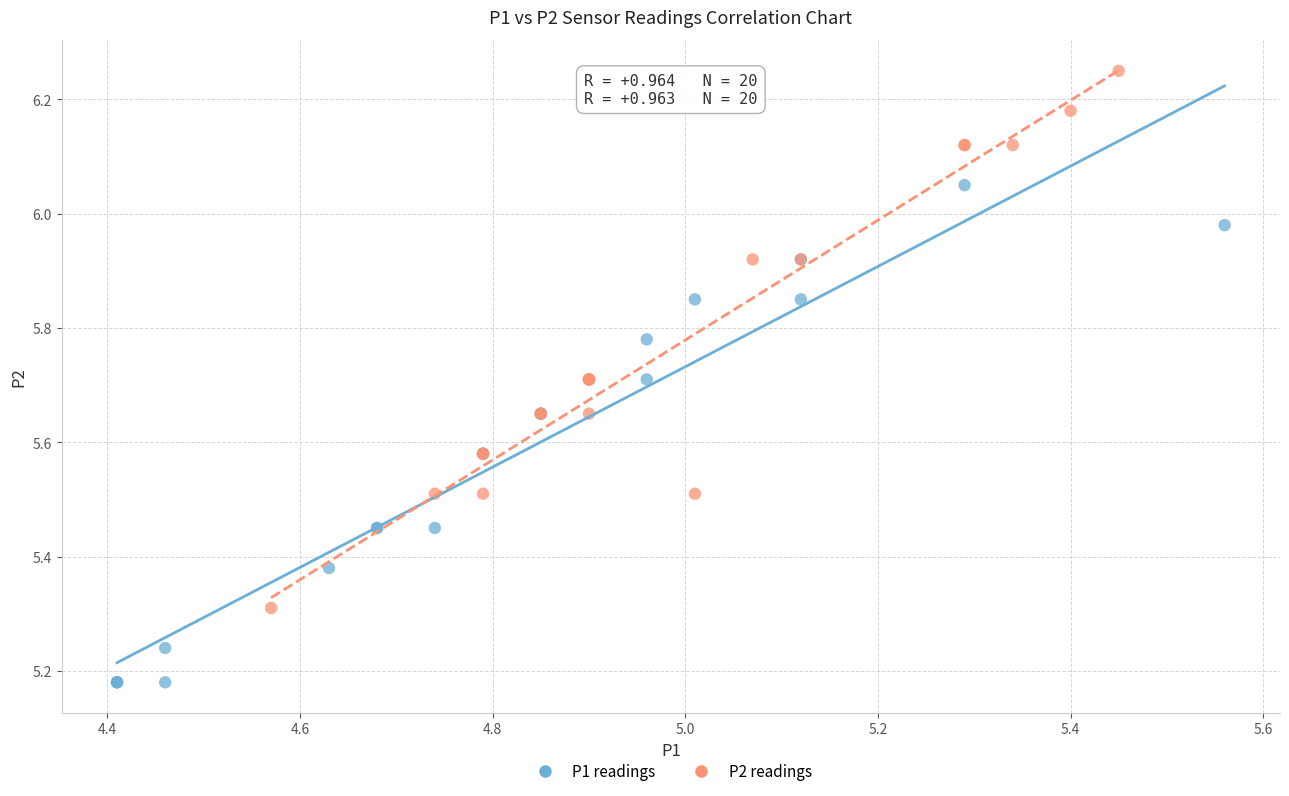

Which series contains the highest Y value?

P2 readings